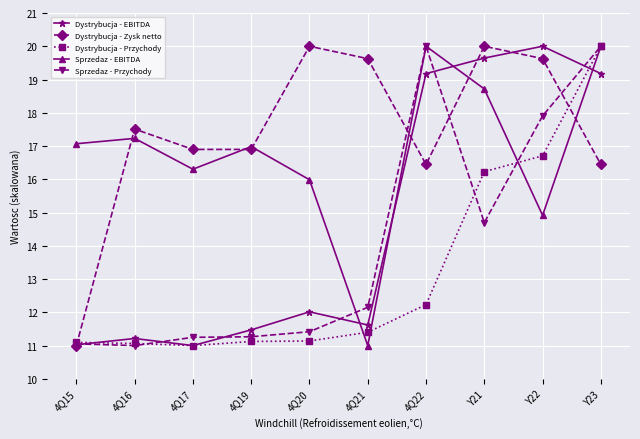

At which category is the sum across all series the highest?

Y23